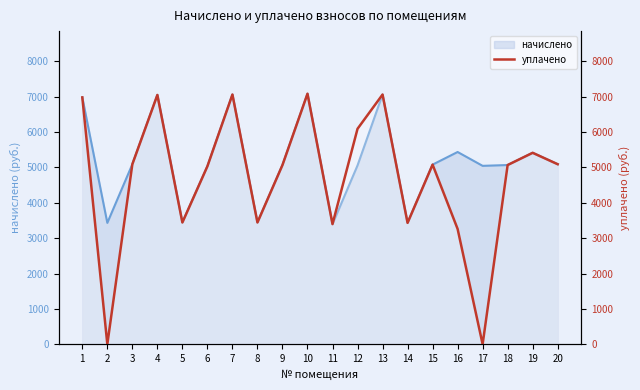

Reading left to right, extract all data points from this chart.

6981.1	0.0	5091.8	7050.2	3444.5	5034.2	7061.8	3444.5	5068.8	7084.8	3398.4	6093.4	7061.8	3433.0	5080.3	3262.4	0.0	5068.8	5414.4	5091.8